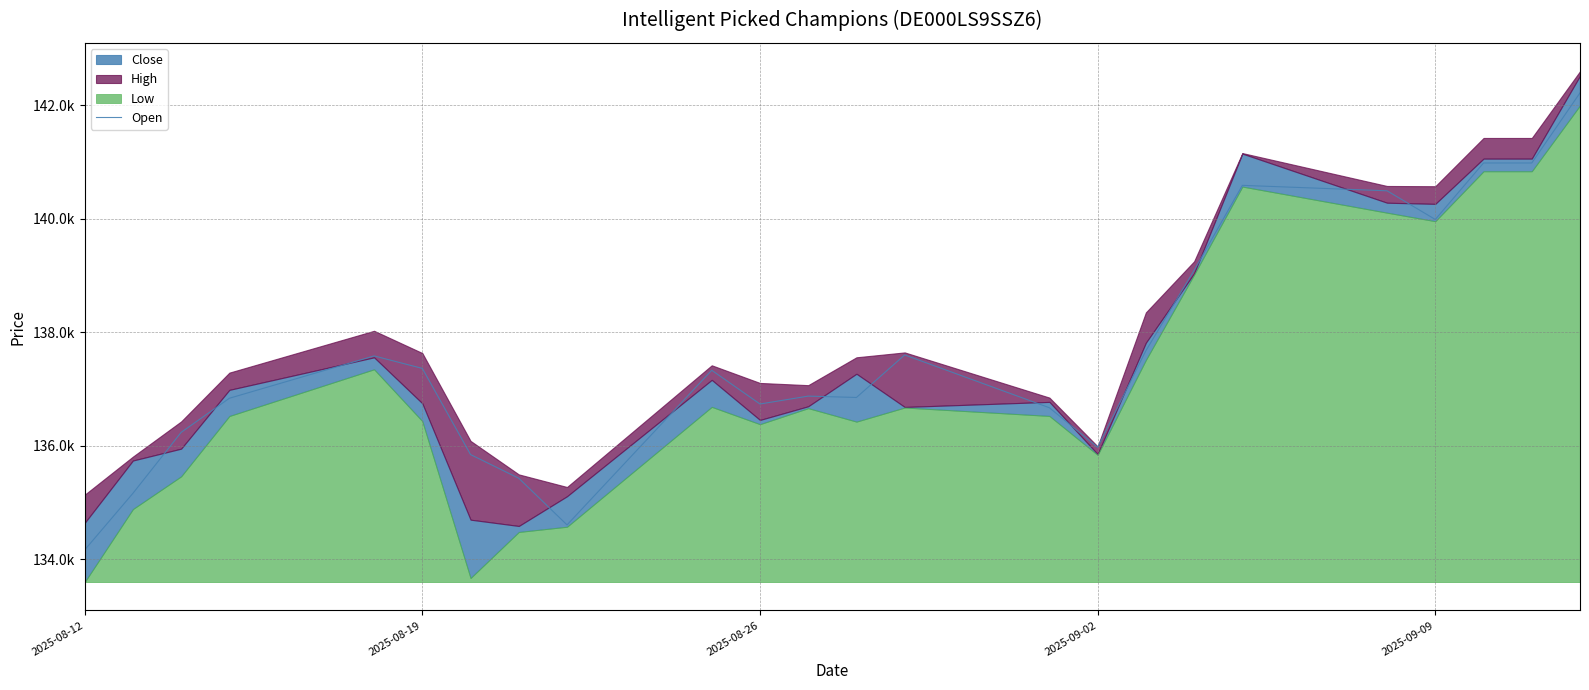

True or false: the data has more than 2 interior local peaks.

True